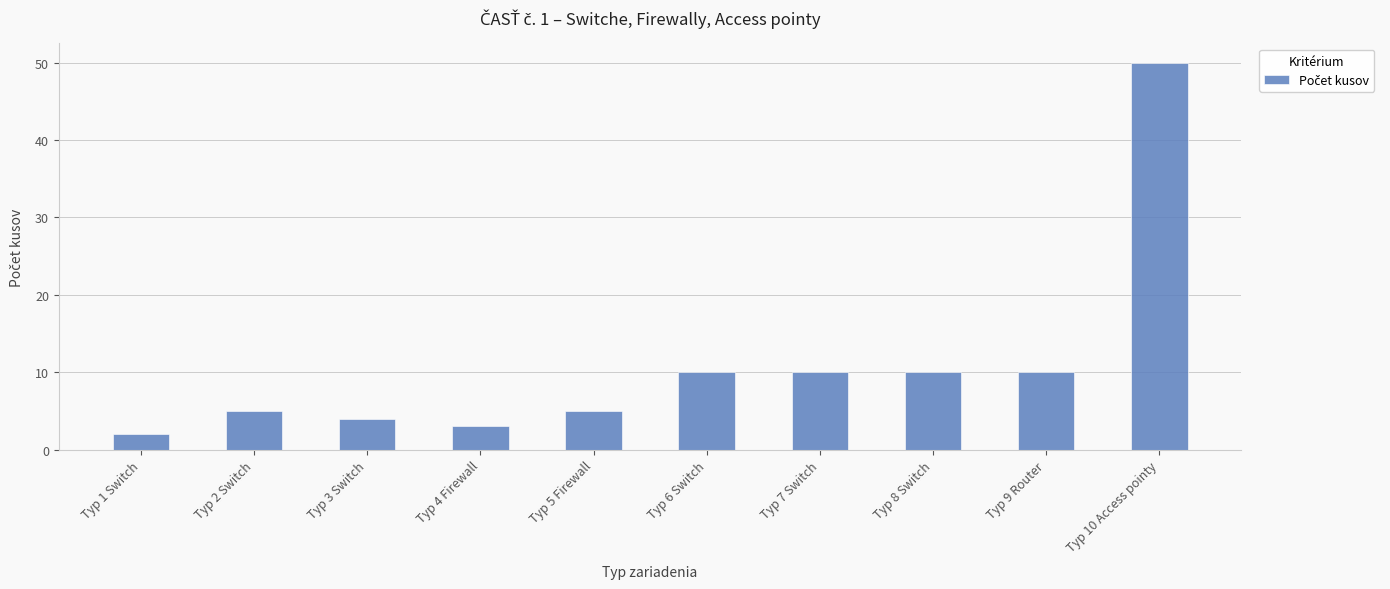

What is the sum of all values?

109